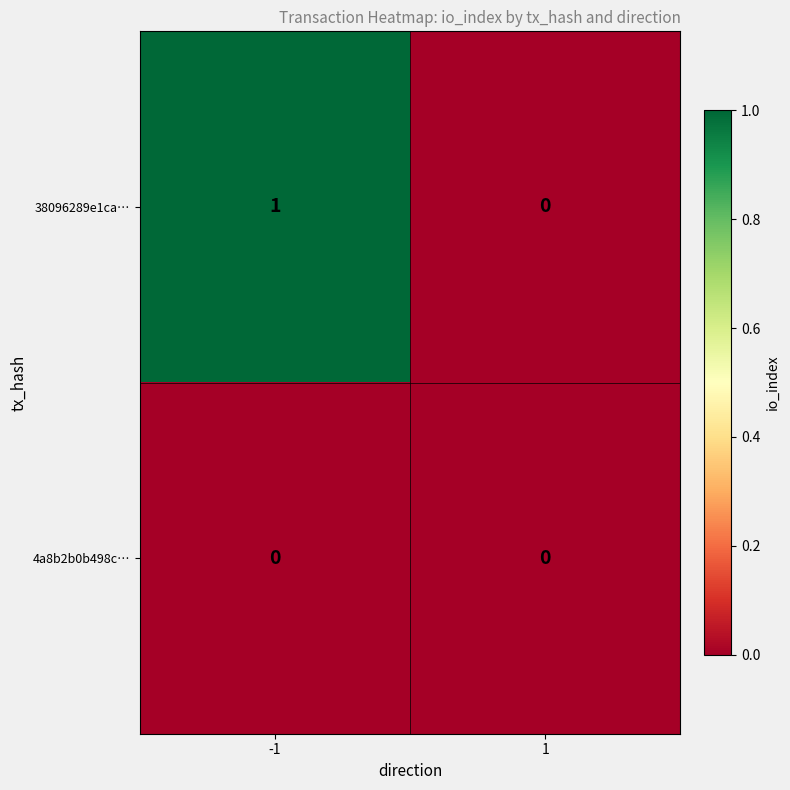

Rank the series by their average value, from highest to lowest.

38096289e1ca…, 4a8b2b0b498c…